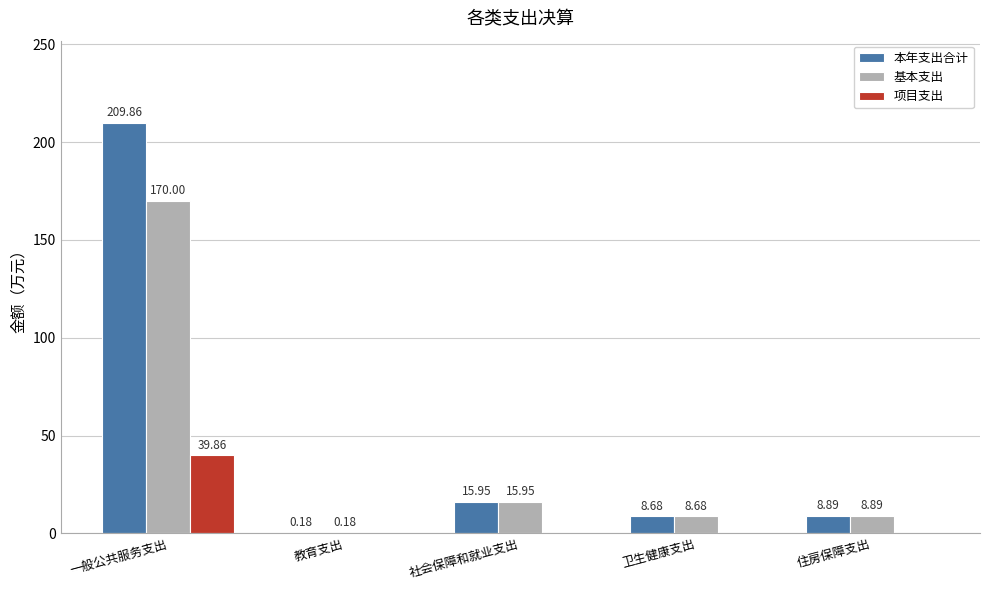

How many series are shown in this chart?

3